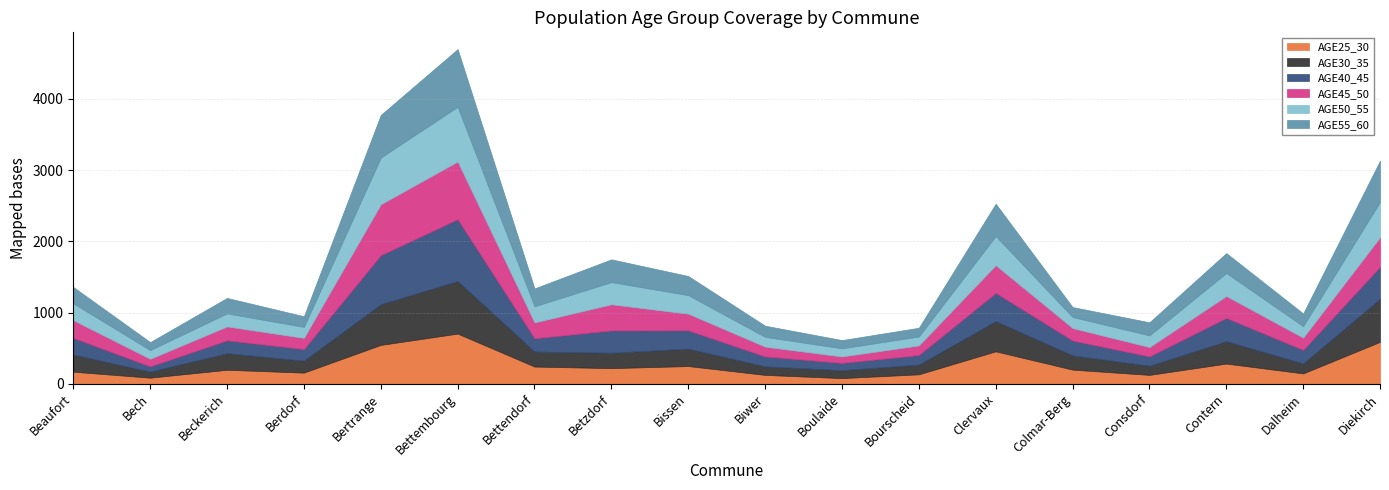

True or false: AGE30_35 has more than 0 interior local peaks.

True